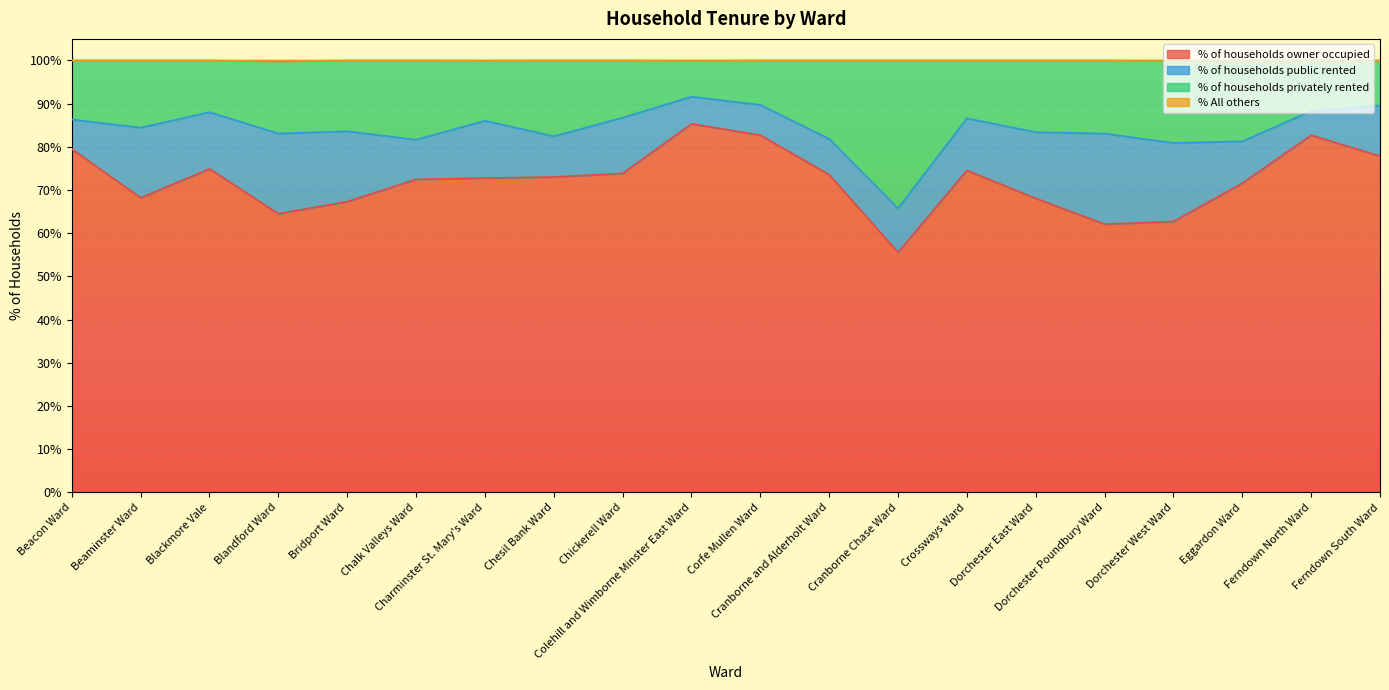

What is the maximum value for % of households owner occupied?

85.3